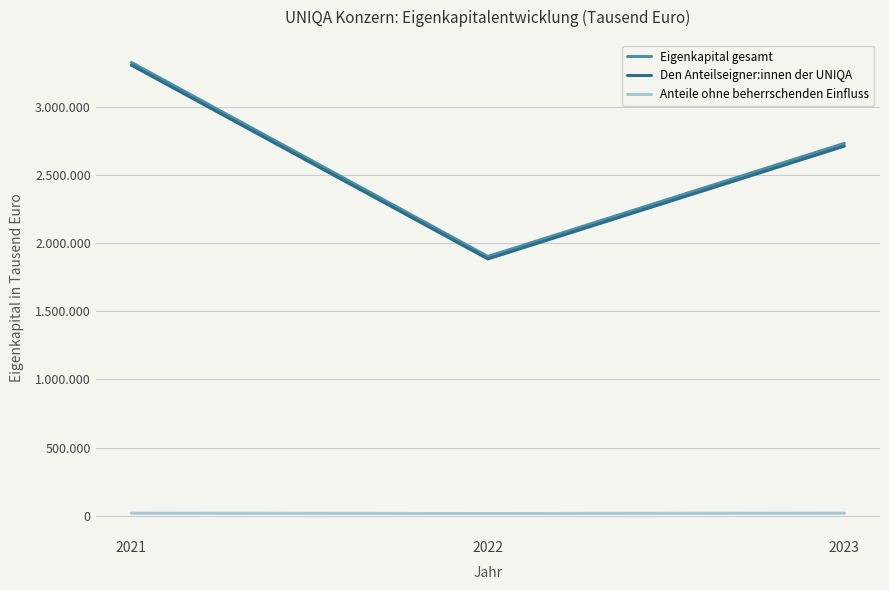

What is the total value across all series at 2023?

5460237